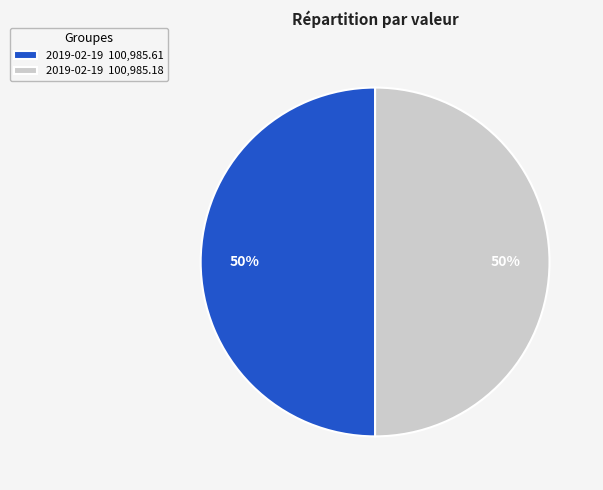

True or false: 2019-02-19 100,985.18 accounts for 50% of the total.

True